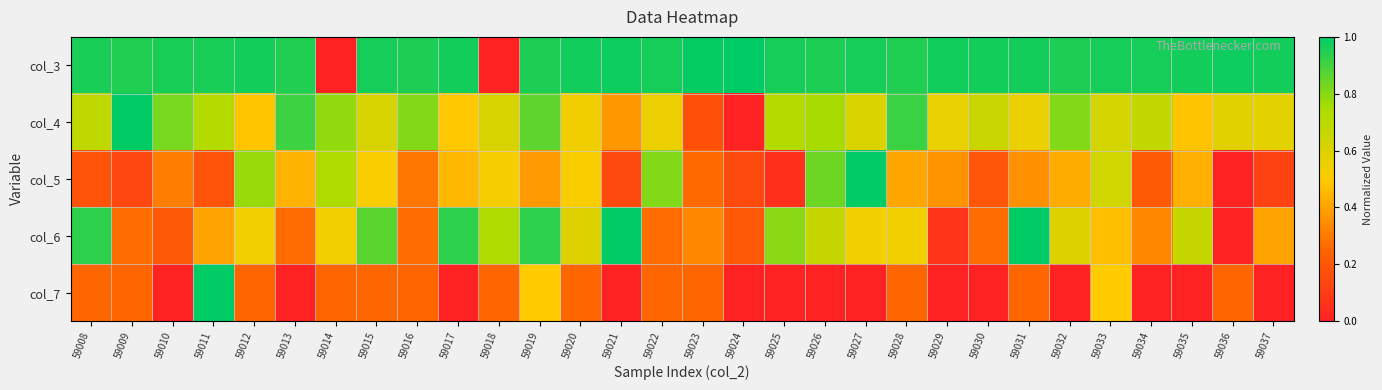

At which category is the sum across all series the highest?

59019